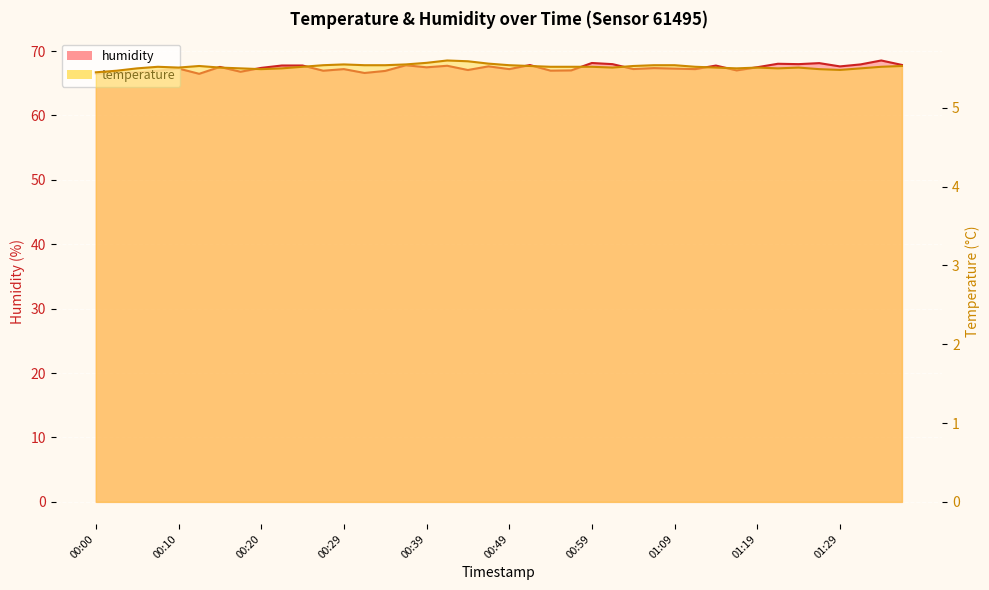

At how many categories does at least one series exceed 15?

40